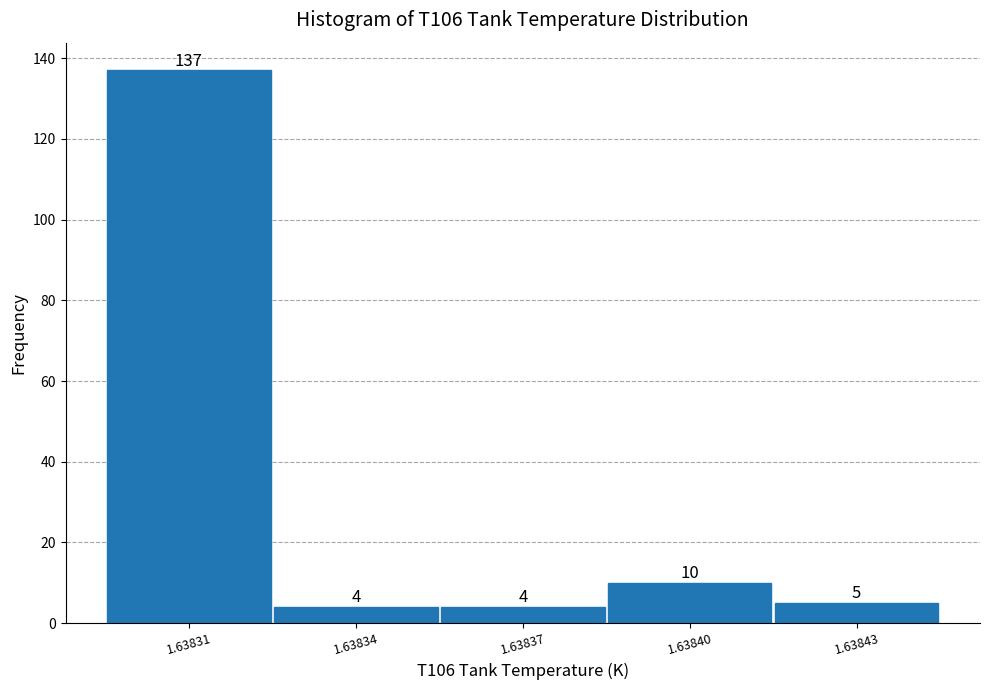

Reading right to left, extract all data points from this chart.

5	10	4	4	137